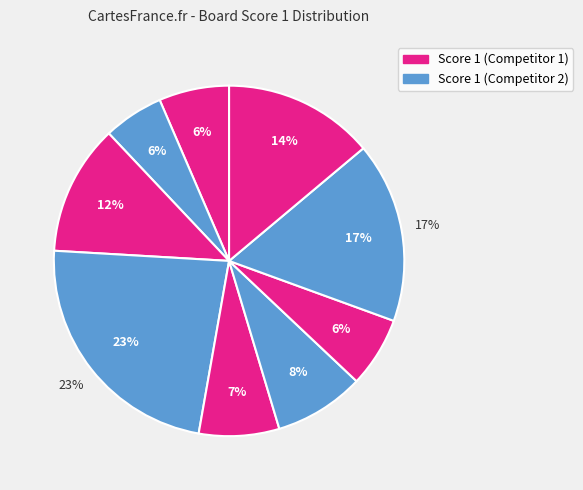

To the nearest percent, what is the difference between the 10 and 7 slice percentages?

8%